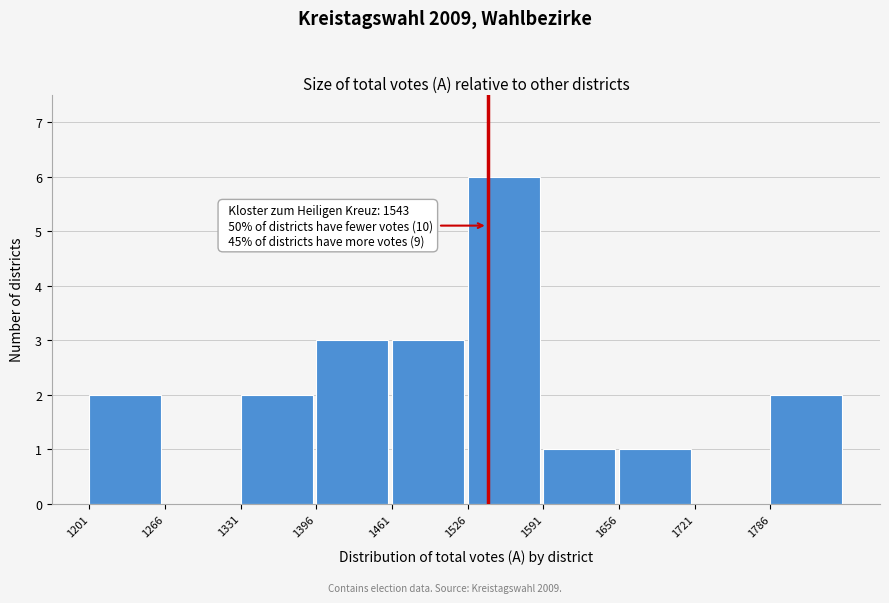

Which range on the x-axis has the tallest bar?

1526 to 1591